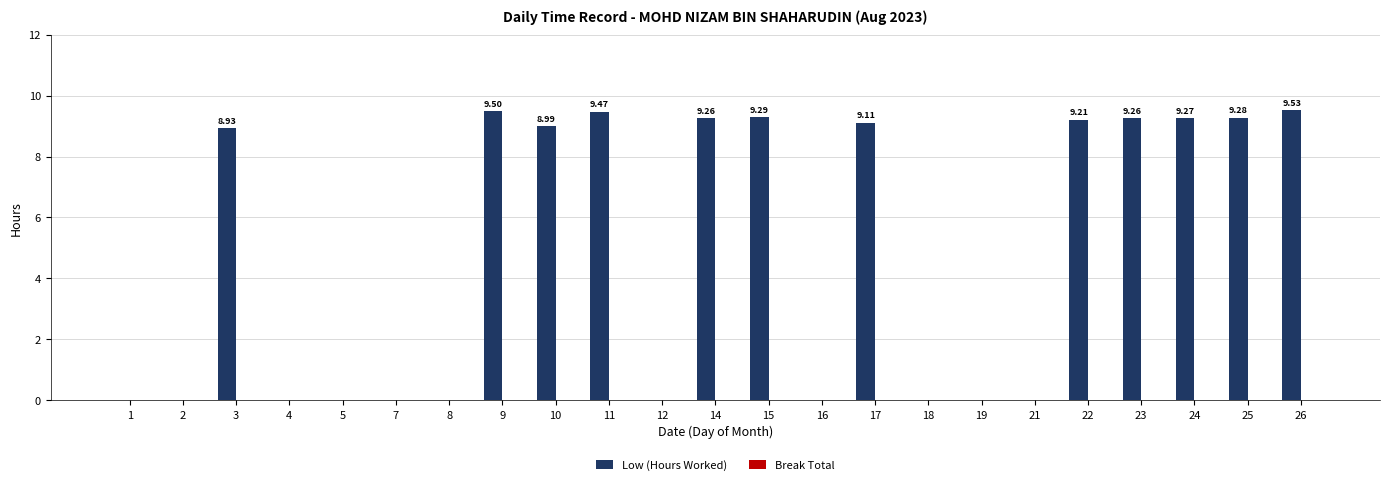

What is the sum of all values?

111.1